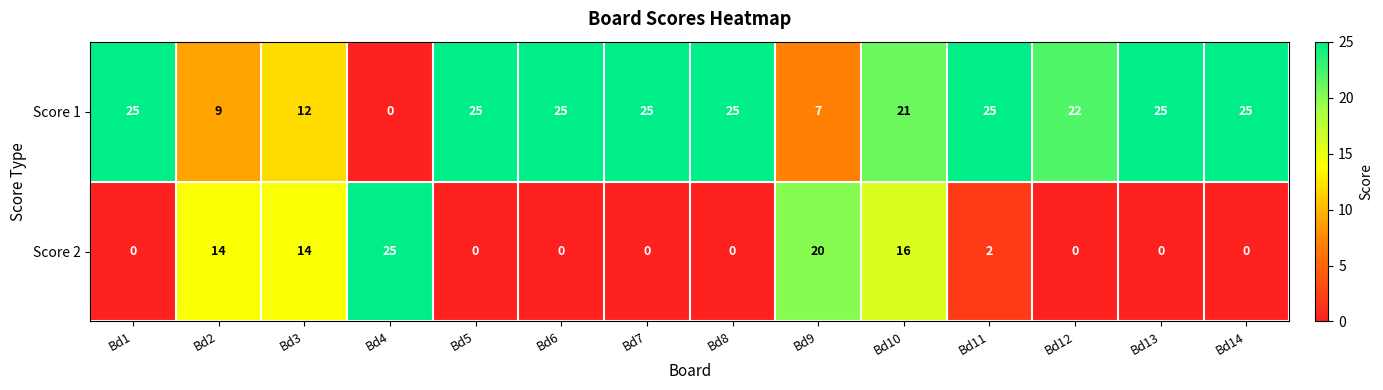

What is the highest value of the Score 2 series?

25